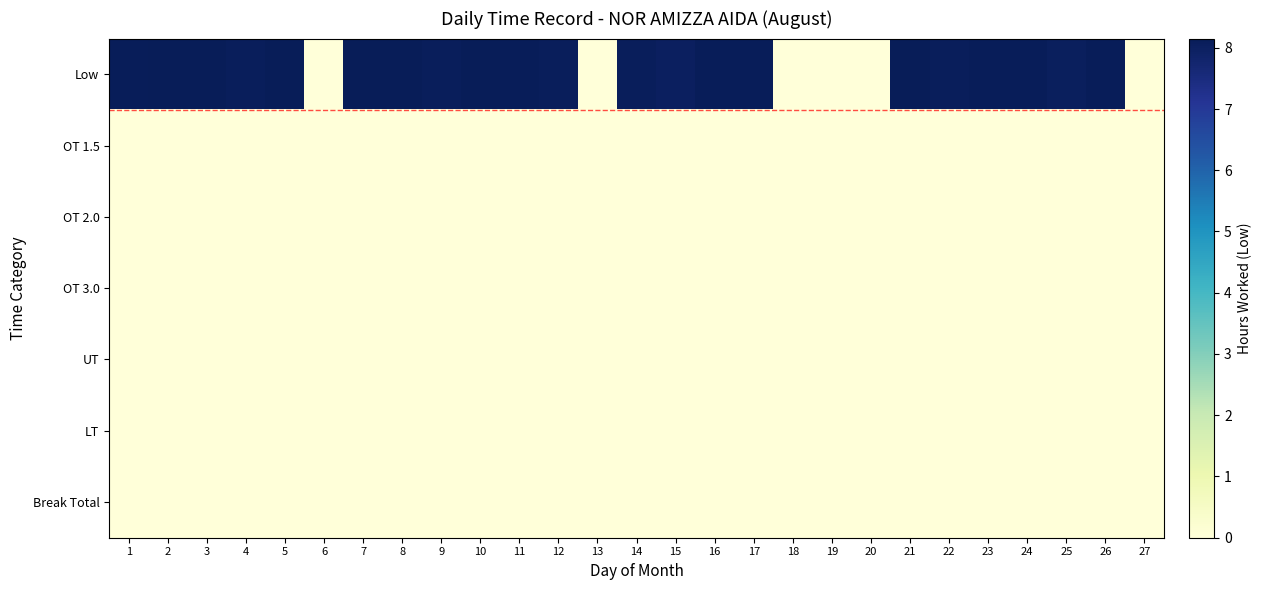

Reading left to right, extract all data points from this chart.

Low: 1=8.1	2=8.1	3=8.1	4=8.1	5=8.2	6=0.0	7=8.1	8=8.1	9=8.1	10=8.1	11=8.1	12=8.1	13=0.0	14=8.1	15=8.0	16=8.1	17=8.1	18=0.0	19=0.0	20=0.0	21=8.1	22=8.1	23=8.1	24=8.1	25=8.1	26=8.1	27=0.0
OT 1.5: 1=0.0	2=0.0	3=0.0	4=0.0	5=0.0	6=0.0	7=0.0	8=0.0	9=0.0	10=0.0	11=0.0	12=0.0	13=0.0	14=0.0	15=0.0	16=0.0	17=0.0	18=0.0	19=0.0	20=0.0	21=0.0	22=0.0	23=0.0	24=0.0	25=0.0	26=0.0	27=0.0
OT 2.0: 1=0.0	2=0.0	3=0.0	4=0.0	5=0.0	6=0.0	7=0.0	8=0.0	9=0.0	10=0.0	11=0.0	12=0.0	13=0.0	14=0.0	15=0.0	16=0.0	17=0.0	18=0.0	19=0.0	20=0.0	21=0.0	22=0.0	23=0.0	24=0.0	25=0.0	26=0.0	27=0.0
OT 3.0: 1=0.0	2=0.0	3=0.0	4=0.0	5=0.0	6=0.0	7=0.0	8=0.0	9=0.0	10=0.0	11=0.0	12=0.0	13=0.0	14=0.0	15=0.0	16=0.0	17=0.0	18=0.0	19=0.0	20=0.0	21=0.0	22=0.0	23=0.0	24=0.0	25=0.0	26=0.0	27=0.0
UT: 1=0.0	2=0.0	3=0.0	4=0.0	5=0.0	6=0.0	7=0.0	8=0.0	9=0.0	10=0.0	11=0.0	12=0.0	13=0.0	14=0.0	15=0.0	16=0.0	17=0.0	18=0.0	19=0.0	20=0.0	21=0.0	22=0.0	23=0.0	24=0.0	25=0.0	26=0.0	27=0.0
LT: 1=0.0	2=0.0	3=0.0	4=0.0	5=0.0	6=0.0	7=0.0	8=0.0	9=0.0	10=0.0	11=0.0	12=0.0	13=0.0	14=0.0	15=0.0	16=0.0	17=0.0	18=0.0	19=0.0	20=0.0	21=0.0	22=0.0	23=0.0	24=0.0	25=0.0	26=0.0	27=0.0
Break Total: 1=0.0	2=0.0	3=0.0	4=0.0	5=0.0	6=0.0	7=0.0	8=0.0	9=0.0	10=0.0	11=0.0	12=0.0	13=0.0	14=0.0	15=0.0	16=0.0	17=0.0	18=0.0	19=0.0	20=0.0	21=0.0	22=0.0	23=0.0	24=0.0	25=0.0	26=0.0	27=0.0